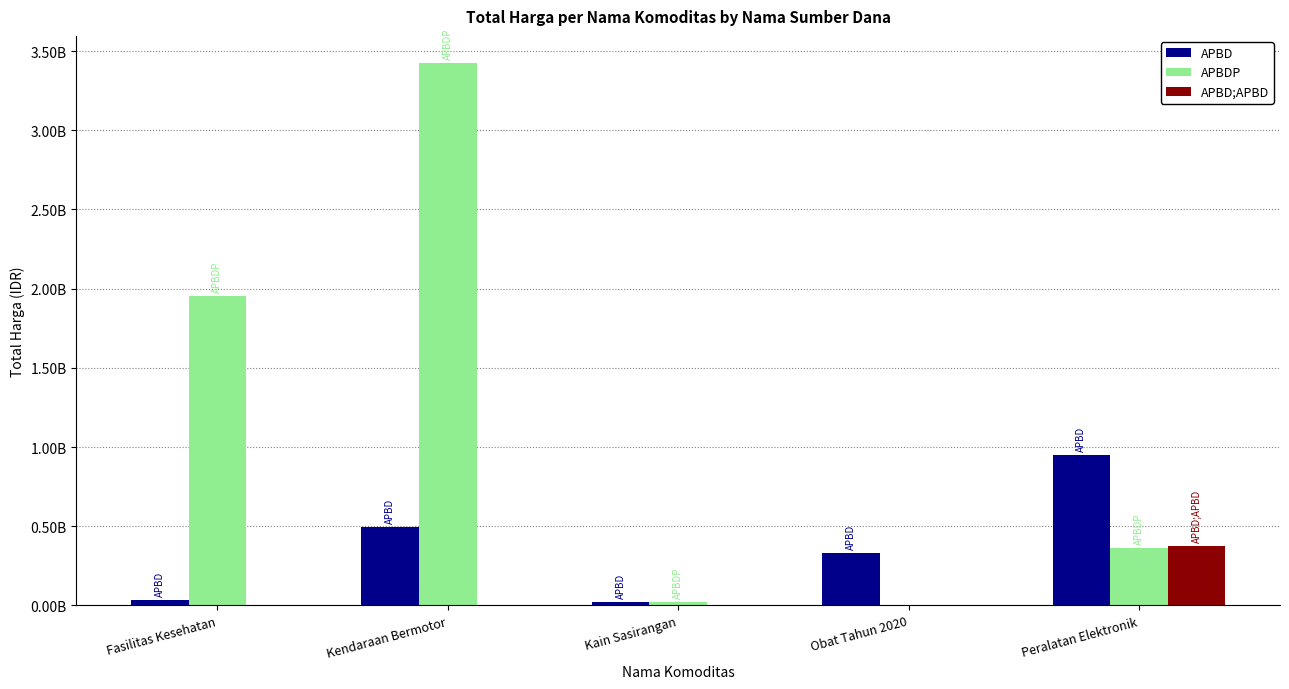

At which category is the sum across all series the highest?

Kendaraan Bermotor